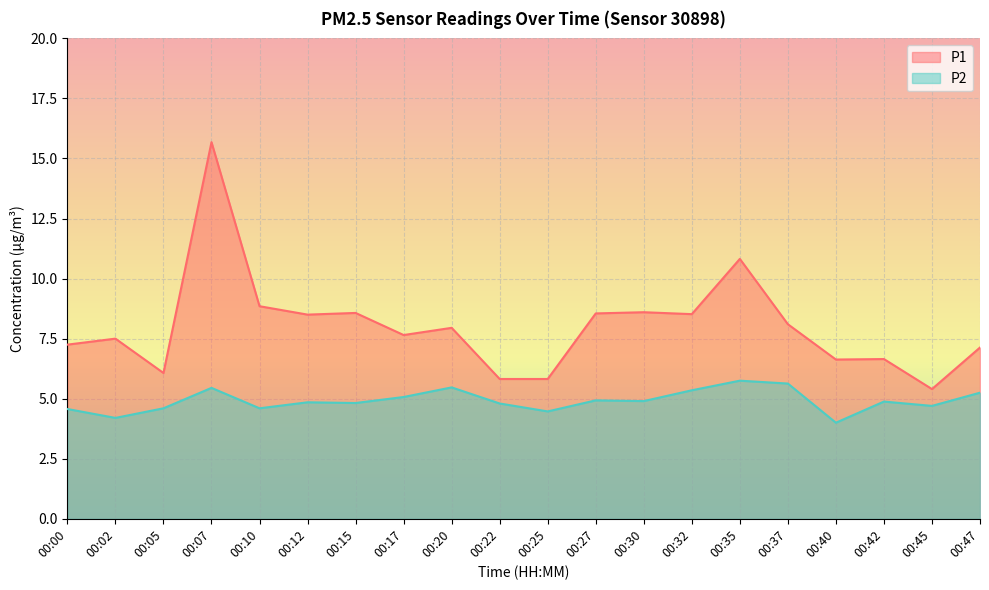

What is the total value across all series at 00:32?

13.9